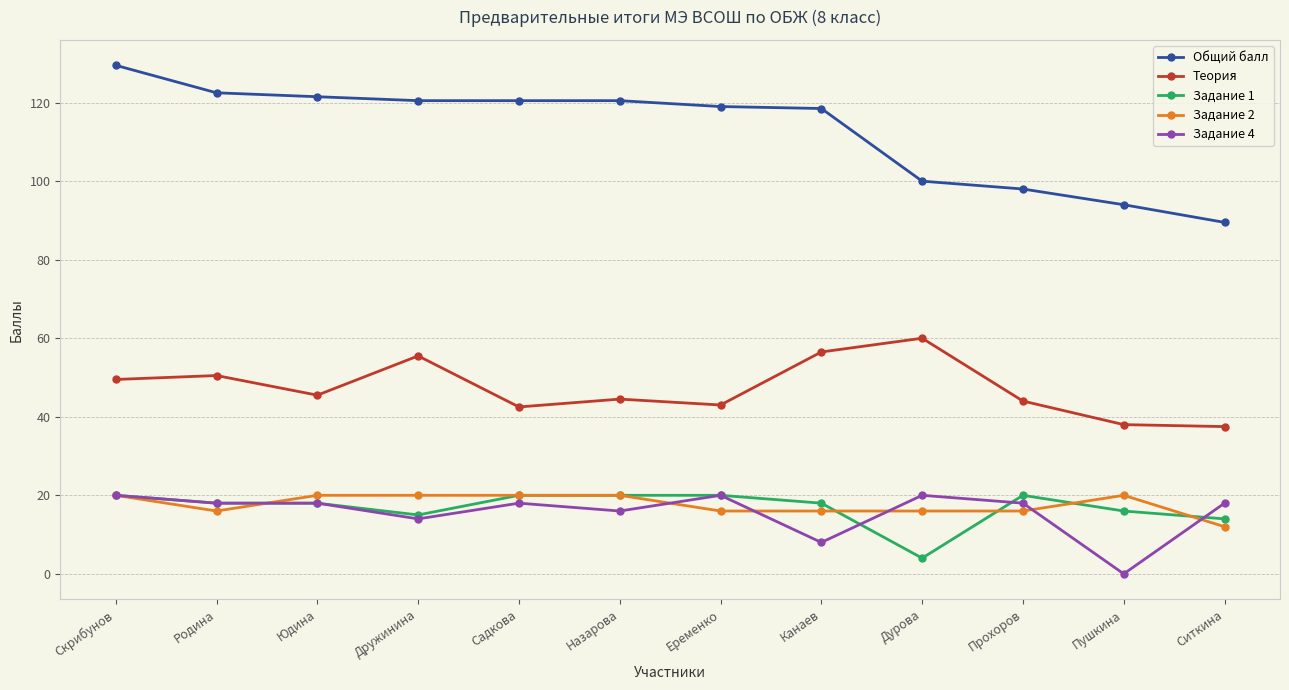

True or false: Задание 2 and Общий балл cross at least once.

False